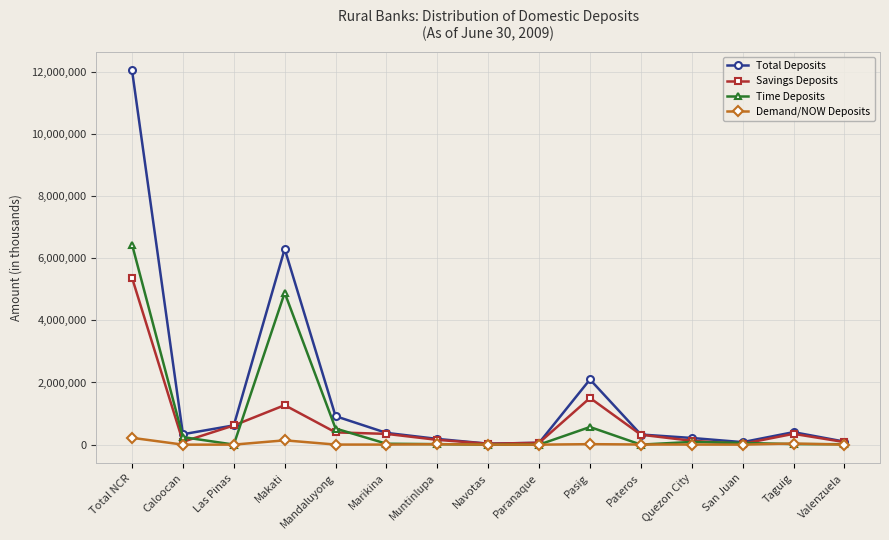

Which series has the largest range (max minus min)?

Total Deposits